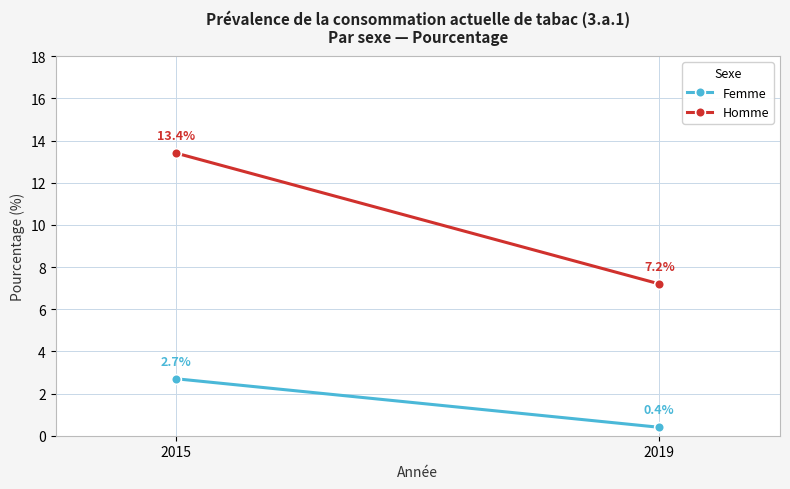

What is the value of the Femme point at the 1st from the left?

2.7